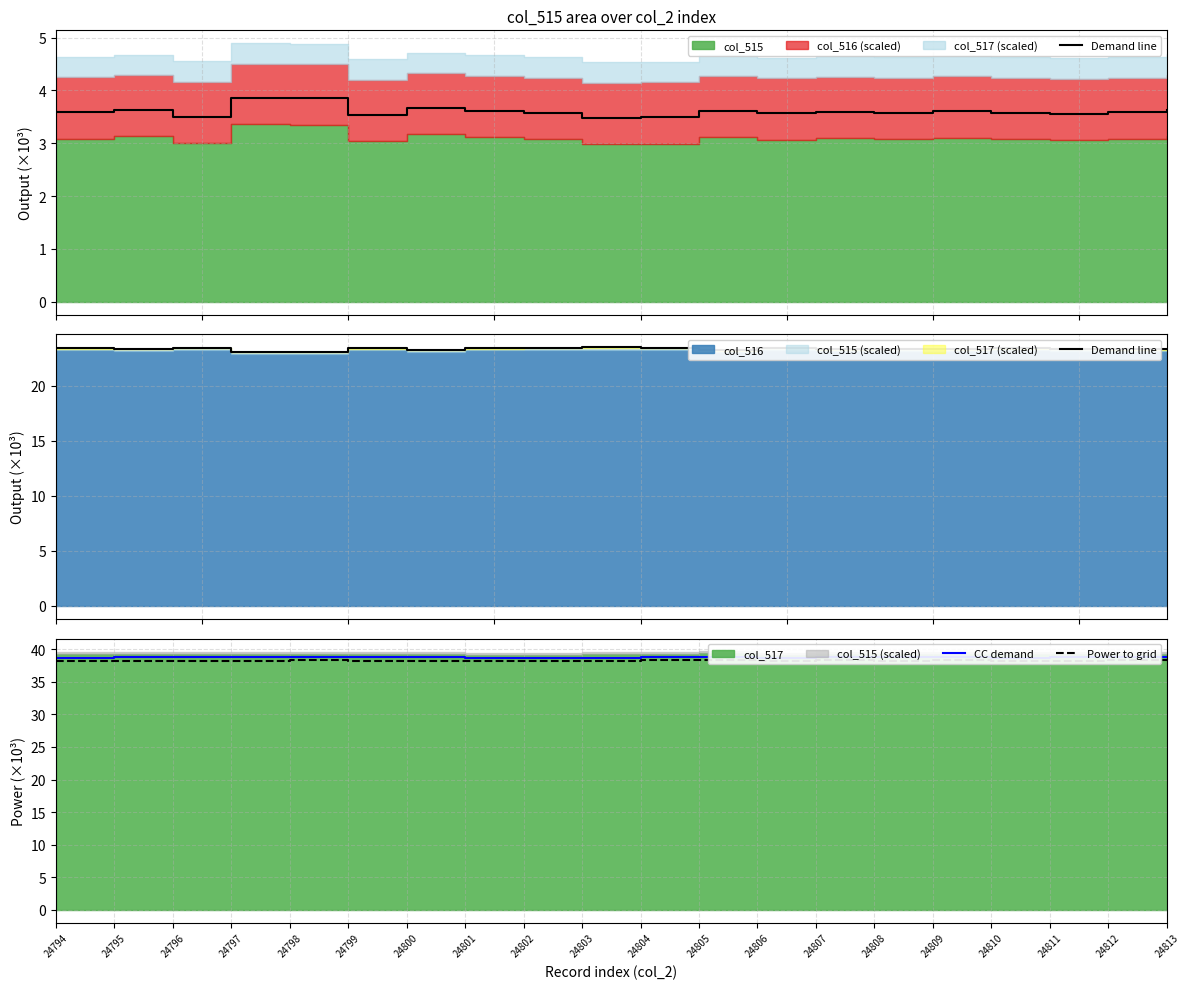

What is the value of the CC demand point at the 17th from the left?

38.7